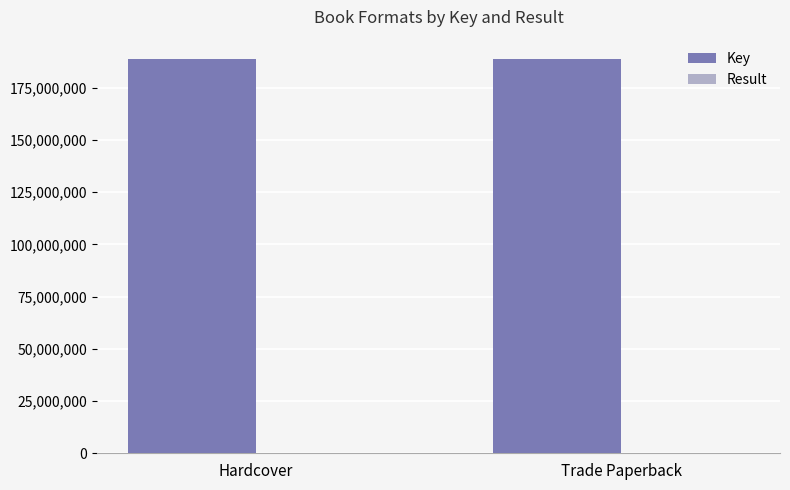

The value of Key at Hardcover is 188552307. True or false?

True